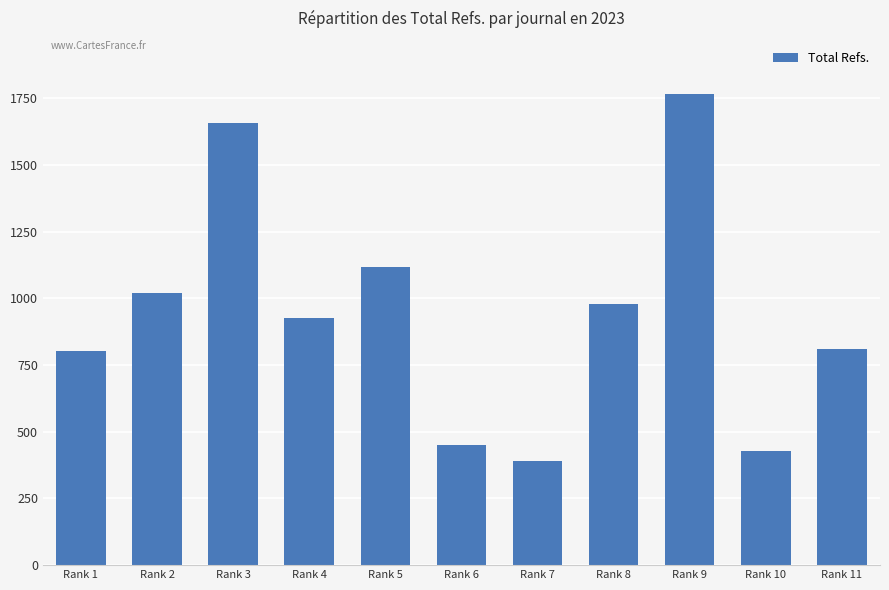

Reading right to left, extract all data points from this chart.

810	426	1765	978	391	449	1118	926	1655	1018	801